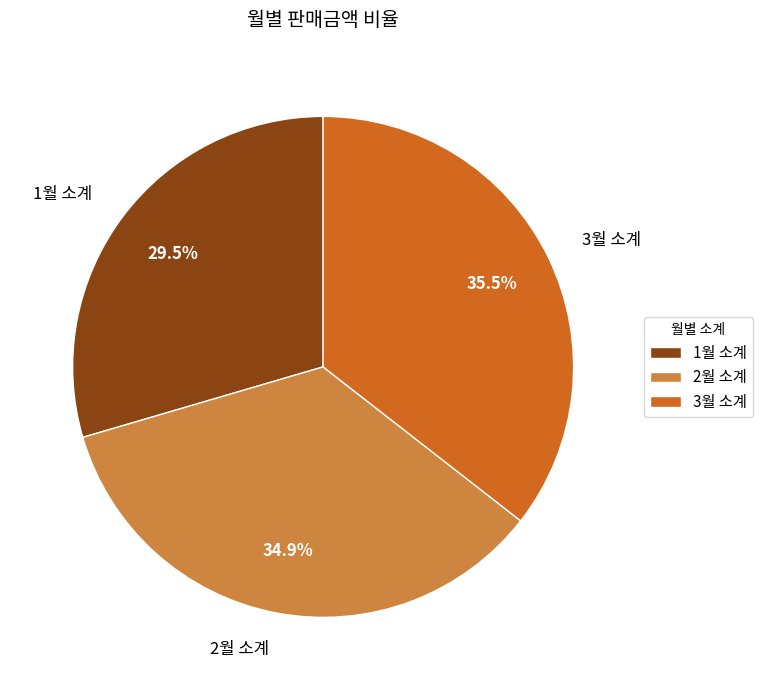

How many slices are in this pie chart?

3